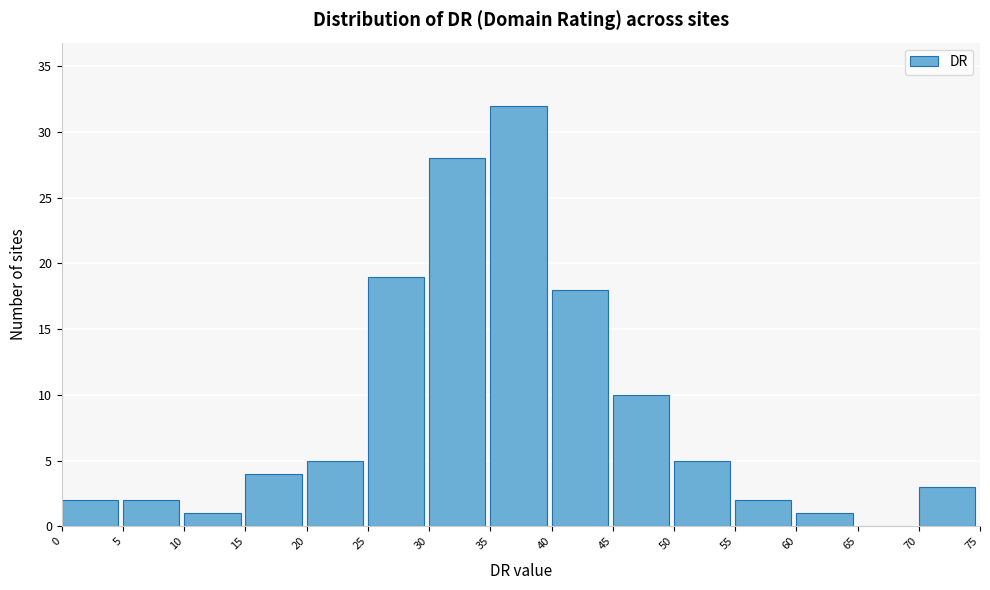

Reading left to right, transcribe this chart: for each bar, give the range it covers on the x-axis and its height. The values are not printed on the chart, so give them approximately, as read against the axis.

0 to 5: 2
5 to 10: 2
10 to 15: 1
15 to 20: 4
20 to 25: 5
25 to 30: 19
30 to 35: 28
35 to 40: 32
40 to 45: 18
45 to 50: 10
50 to 55: 5
55 to 60: 2
60 to 65: 1
65 to 70: 0
70 to 75: 3